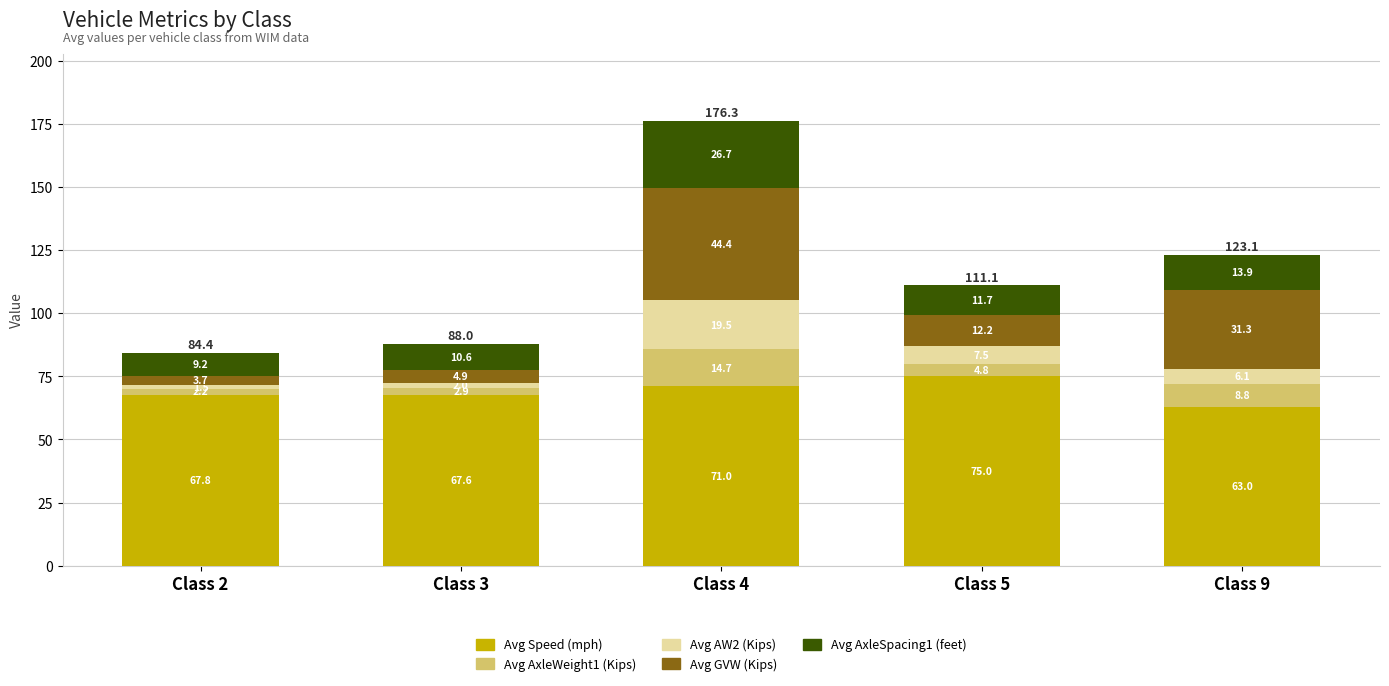

At which label does Avg Speed (mph) reach its peak?

Class 5